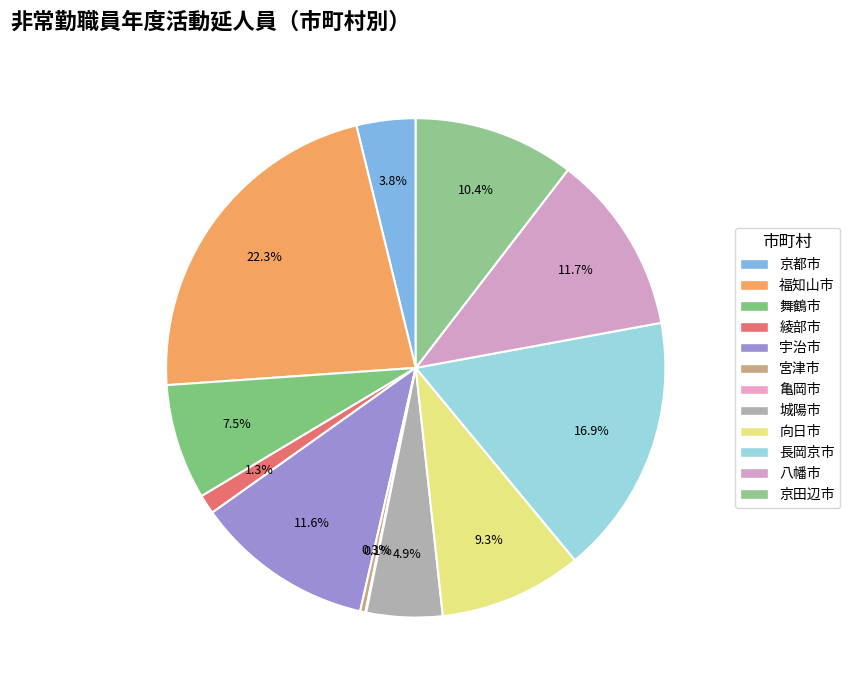

Do 綾部市 and 城陽市 together represent more than half of the pie?

No